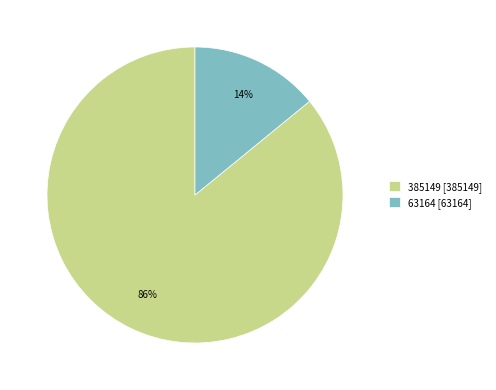

Approximately how many times larger is the value at 63164 compared to 385149?

0.2